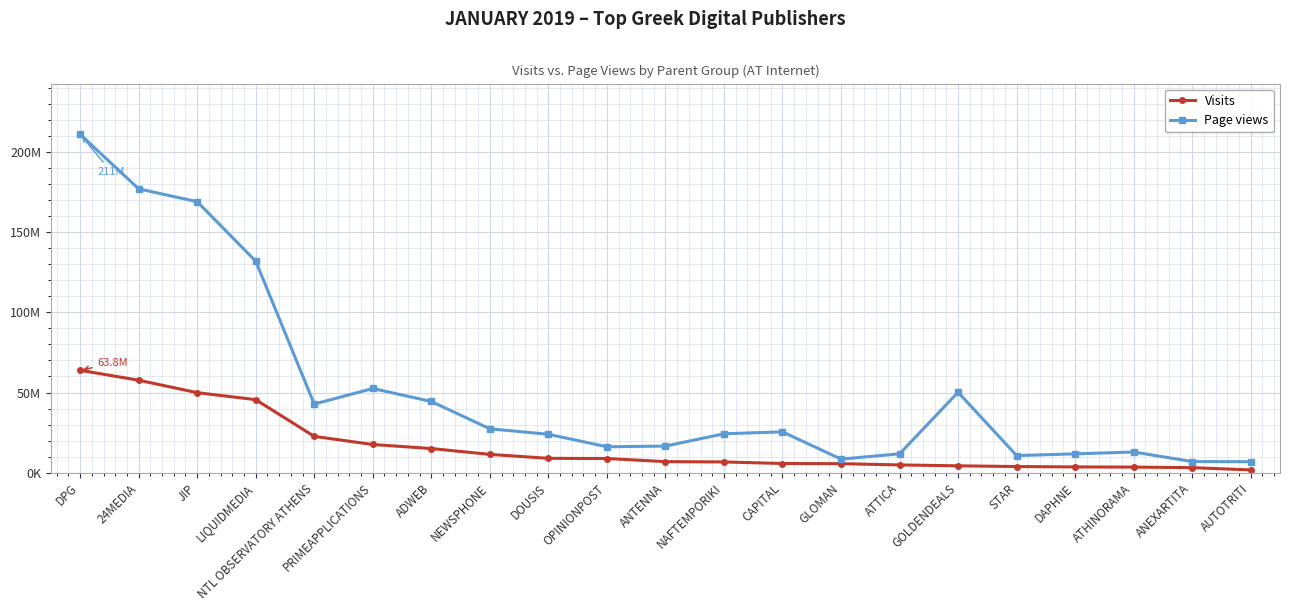

List the series in order of their overall mean, lowest first.

Visits, Page views